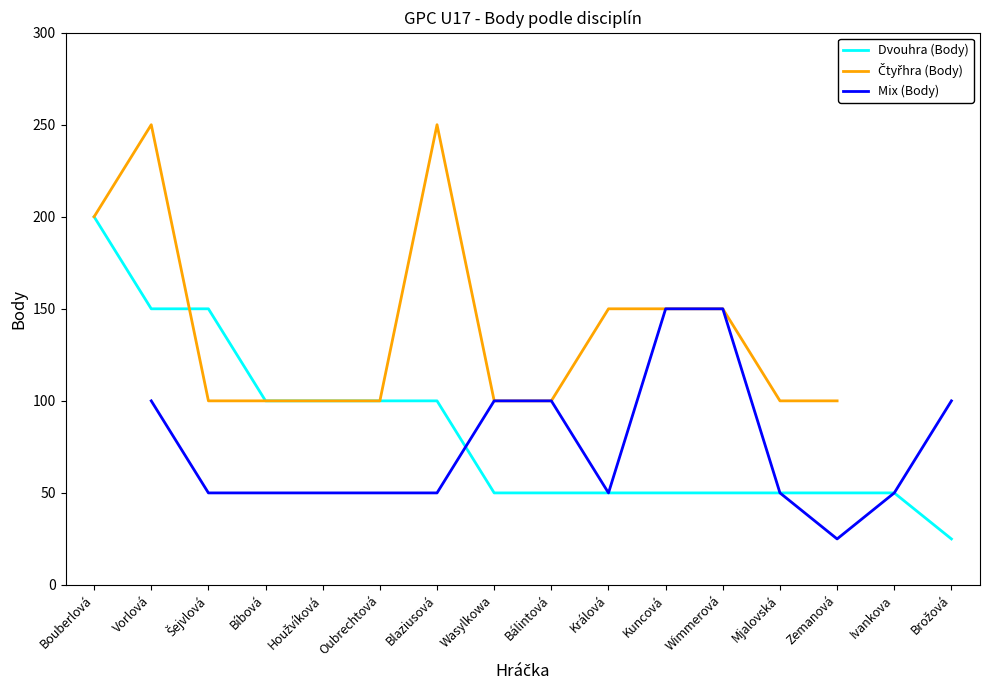

True or false: Dvouhra (Body) has a value of 50.0 at Králová.

True